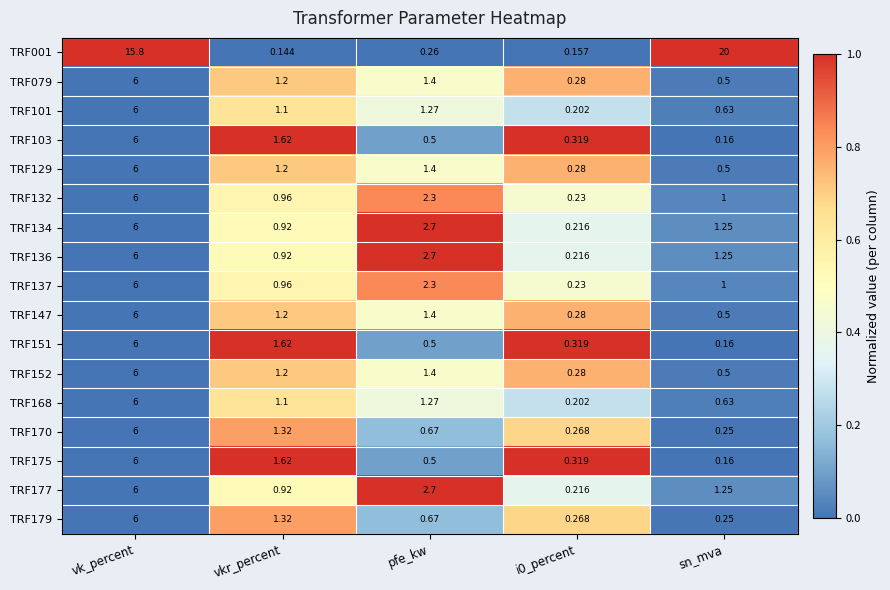

At which label is TRF137 closest to 3?

pfe_kw